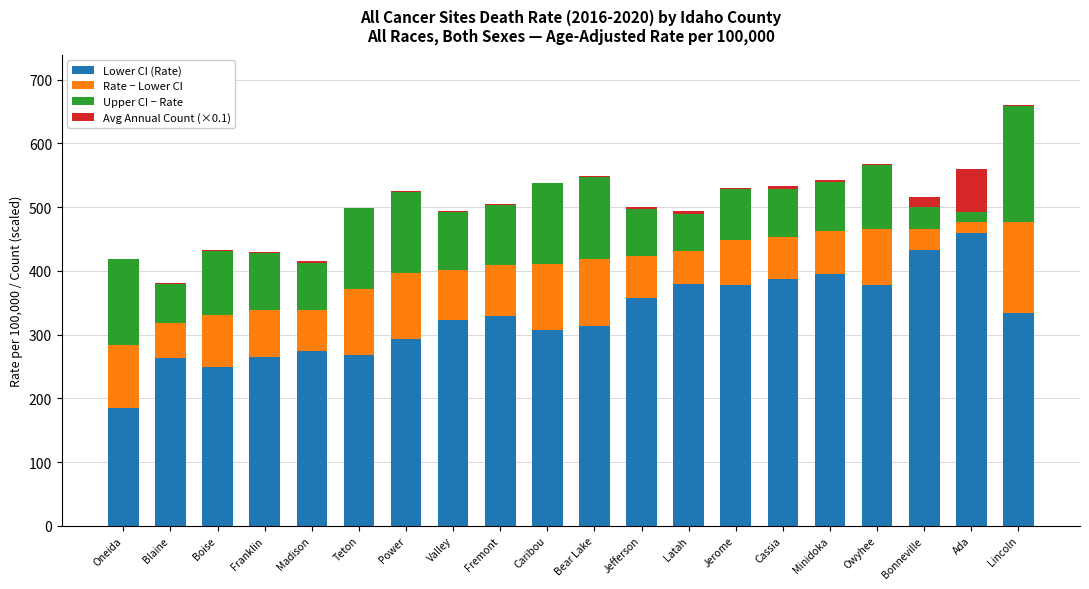

At which category is the sum across all series the highest?

Lincoln